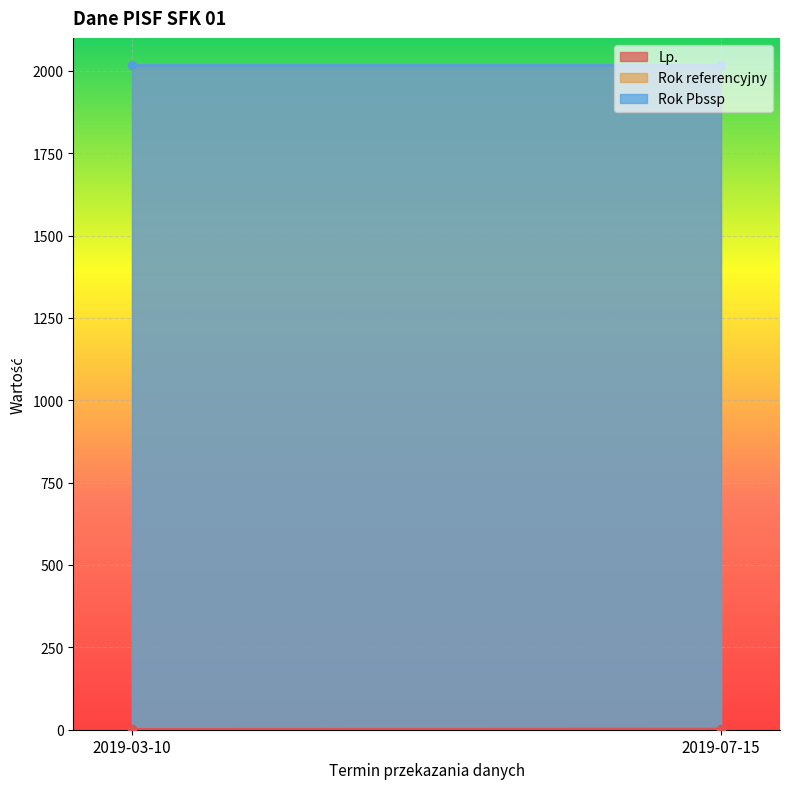

The Rok referencyjny series shows 2018 at 2019-03-10. True or false?

True